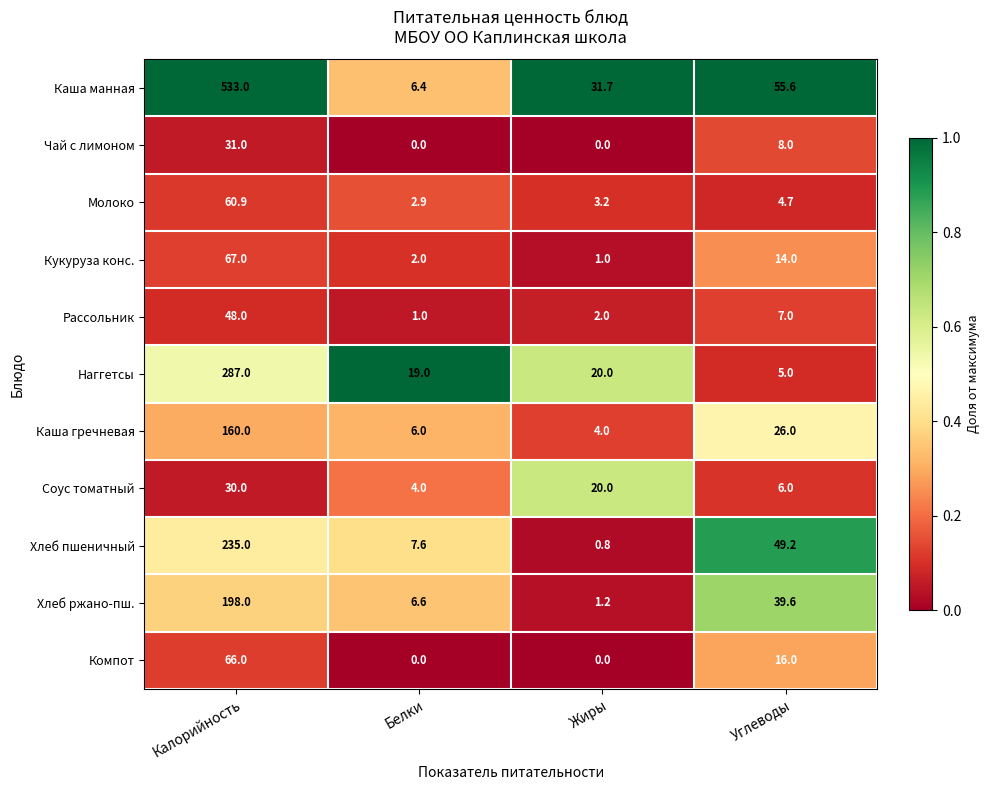

Count the number of categories in the chart.

4